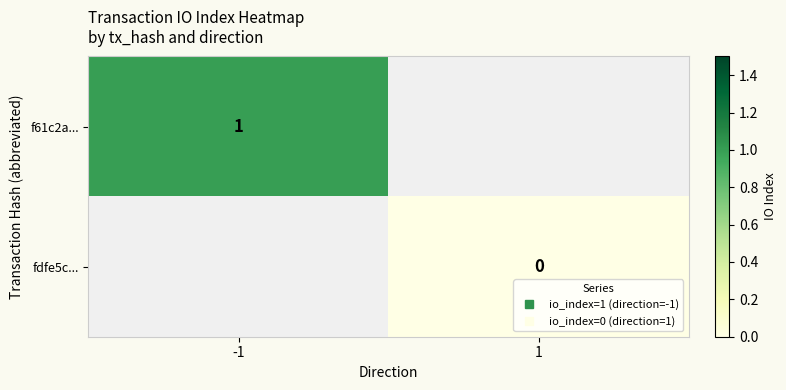

List the series in order of their overall mean, highest first.

f61c2a..., fdfe5c...